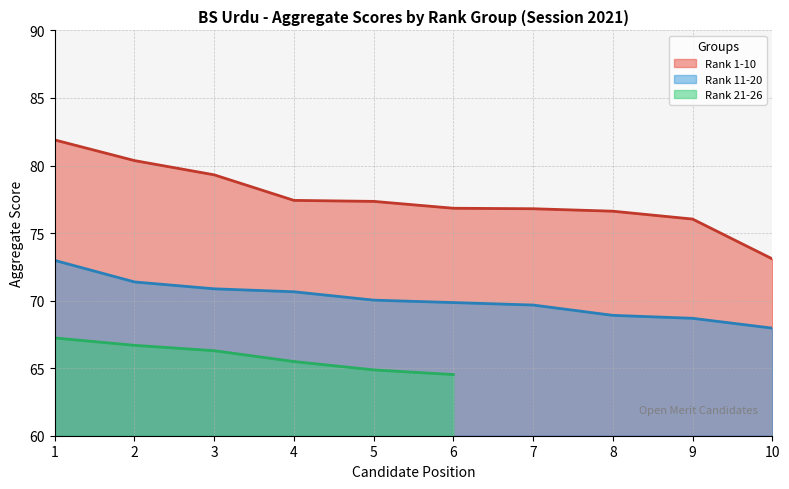

What is the lowest value of the Rank 1-10 series?

73.1